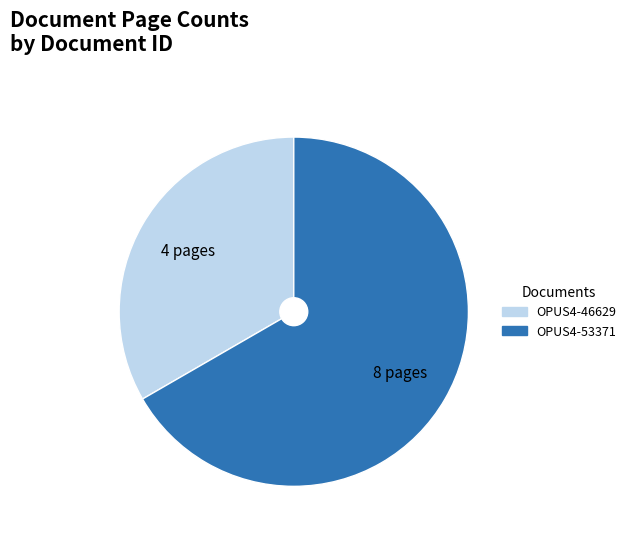

Rank the categories by value from lowest to highest.

OPUS4-46629, OPUS4-53371